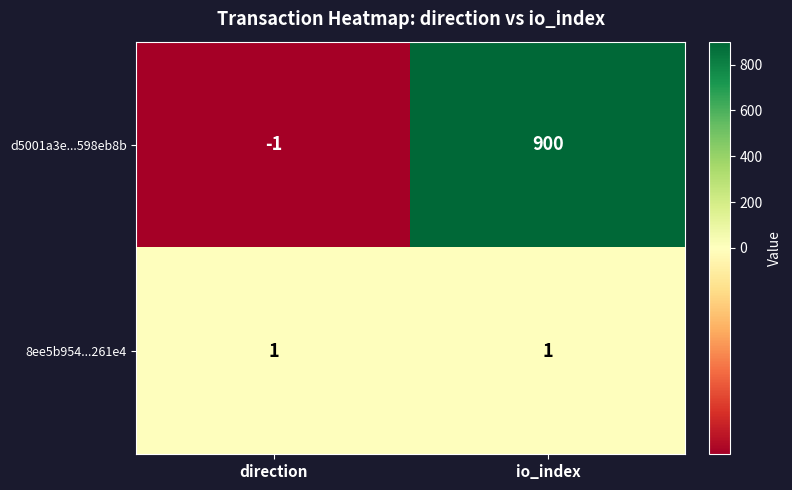

Which series has the largest range (max minus min)?

d5001a3e...598eb8b